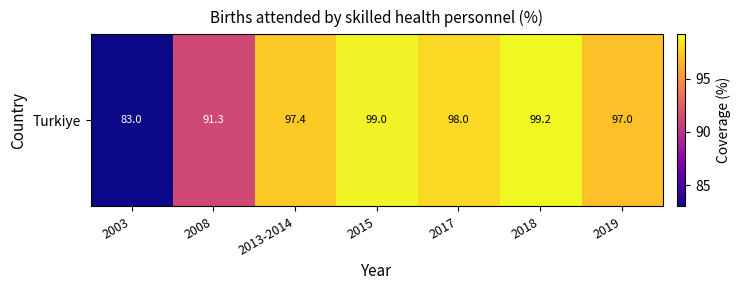

What is the sum of the values at 2018 and 2008?

190.5